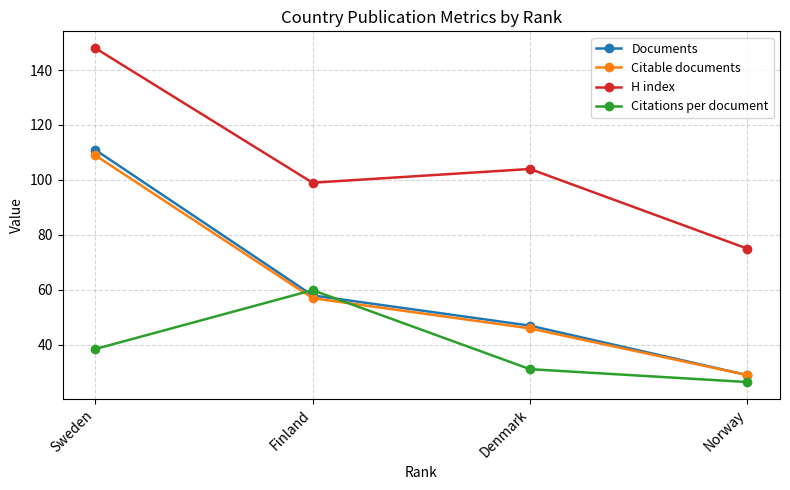

What is the difference between the maximum and minimum values in the H index series?

73.0